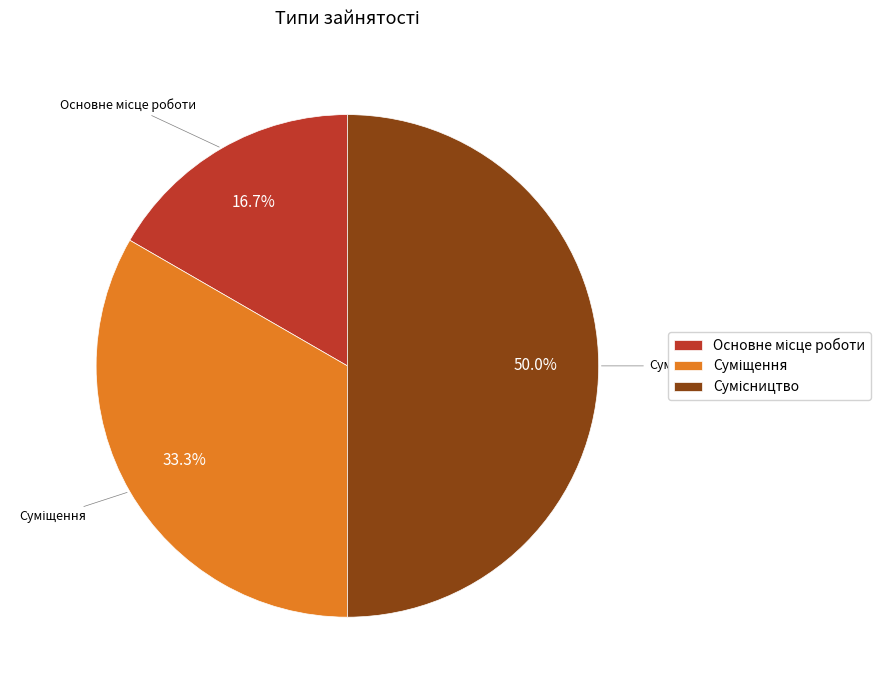

Which category has the smallest portion of the pie?

Основне місце роботи